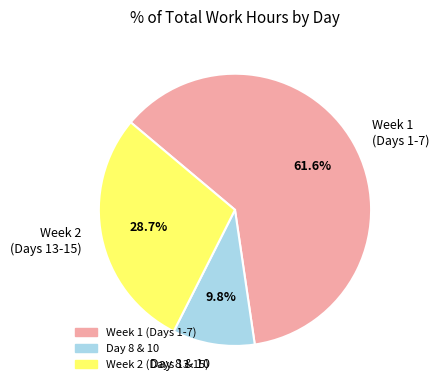

What portion of the pie excludes Day 8 & 10?

90.2%